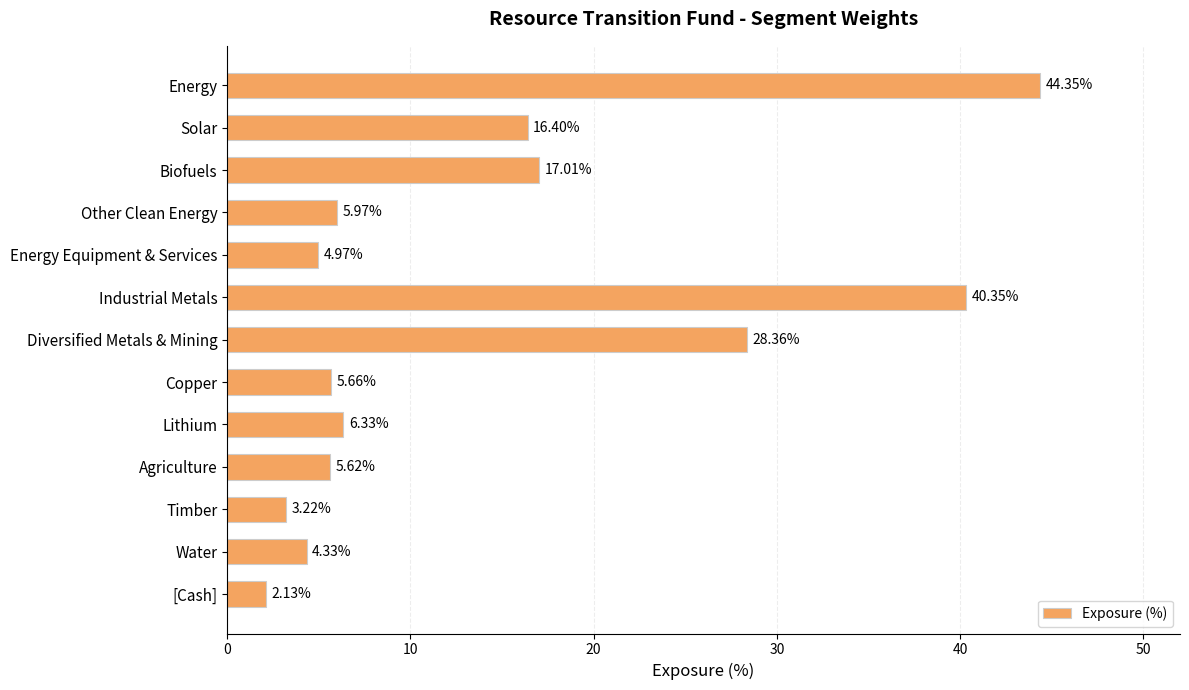

At which label is the value closest to 23?

Diversified Metals & Mining